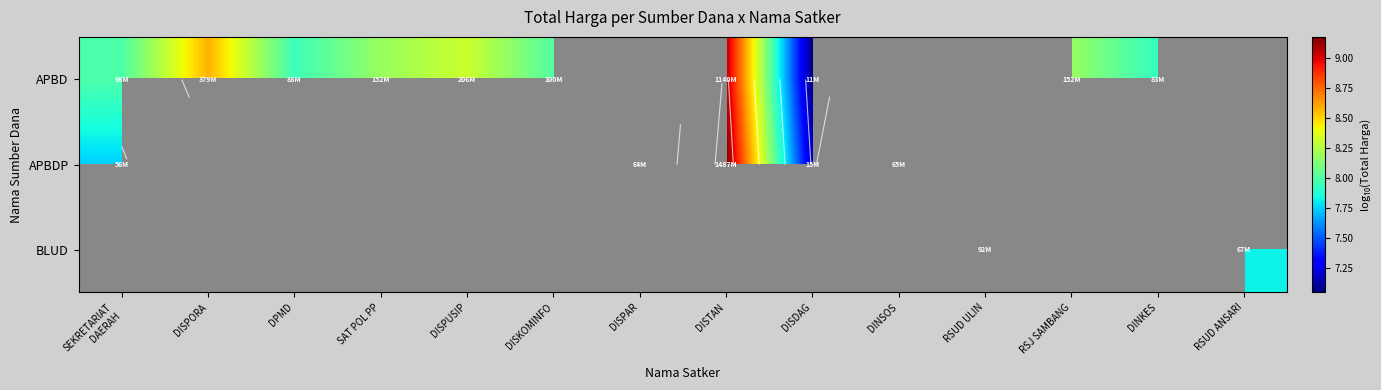

At how many categories does at least one series exceed 8?

6